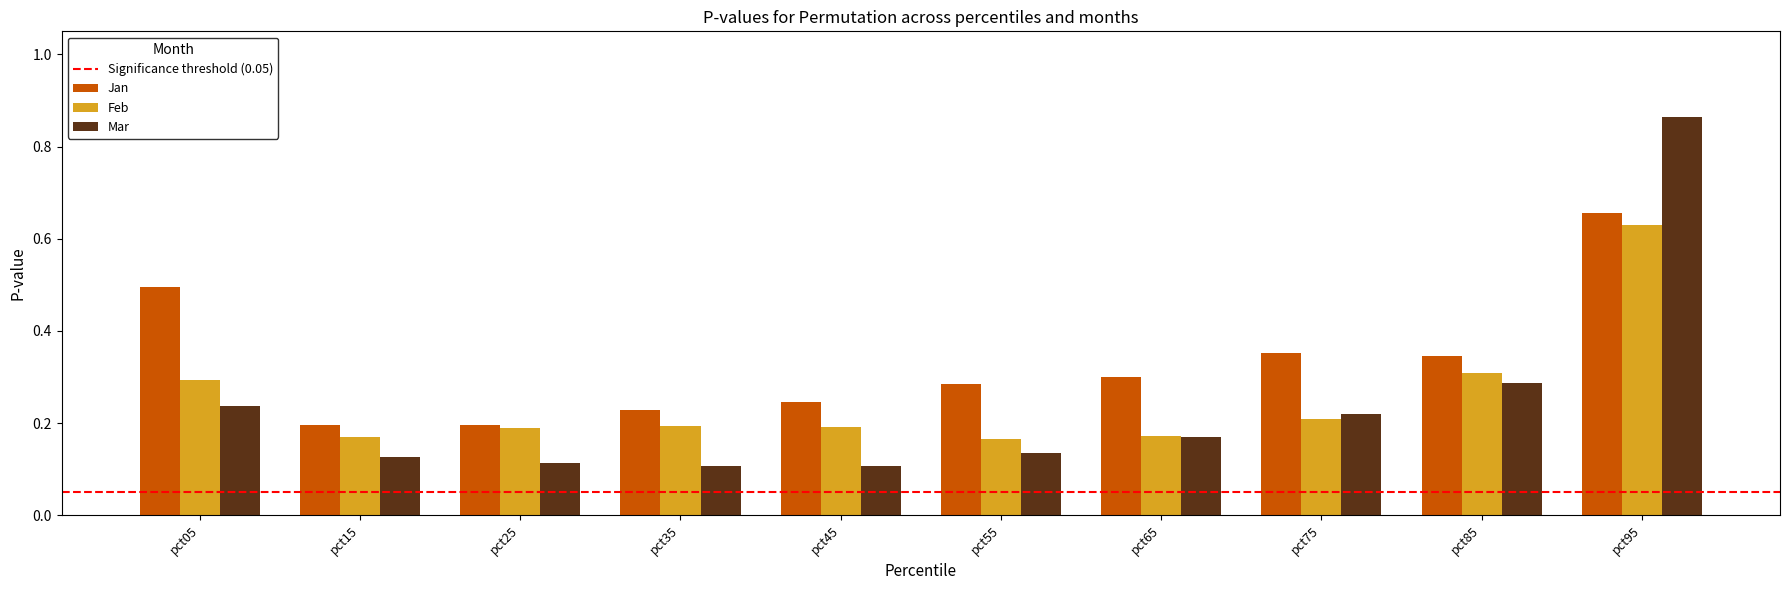

Which series has the widest spread of values?

Mar